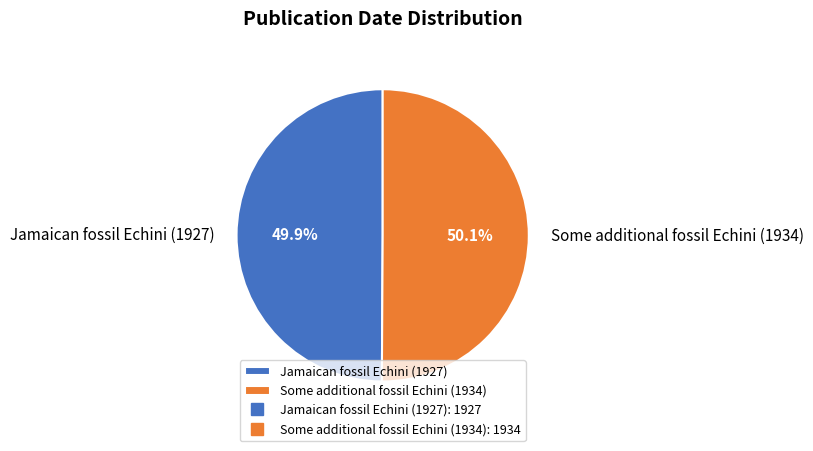

Is there a majority slice in this chart?

Yes